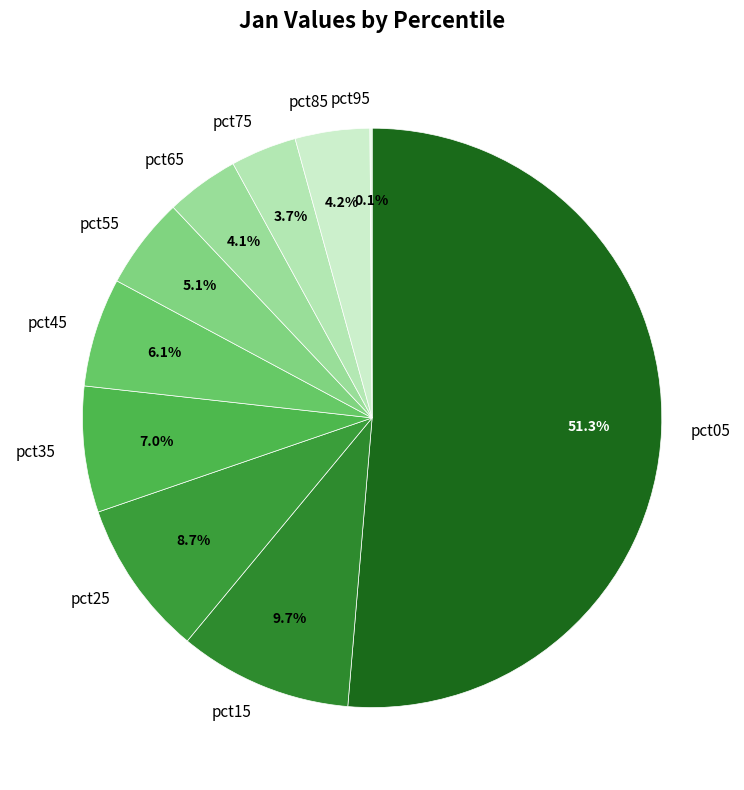

Is there a majority slice in this chart?

Yes